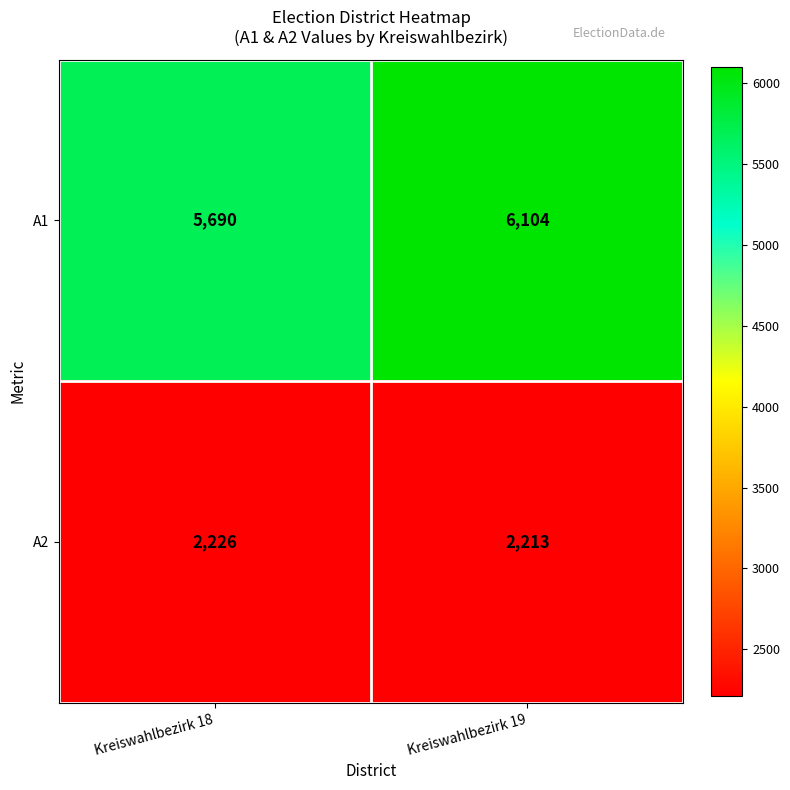

What is the average value of the A2 series?

2220